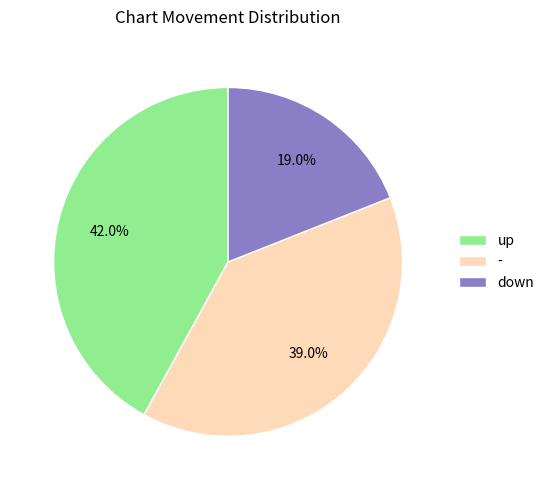

To the nearest percent, what is the difference between the up and - slice percentages?

3%